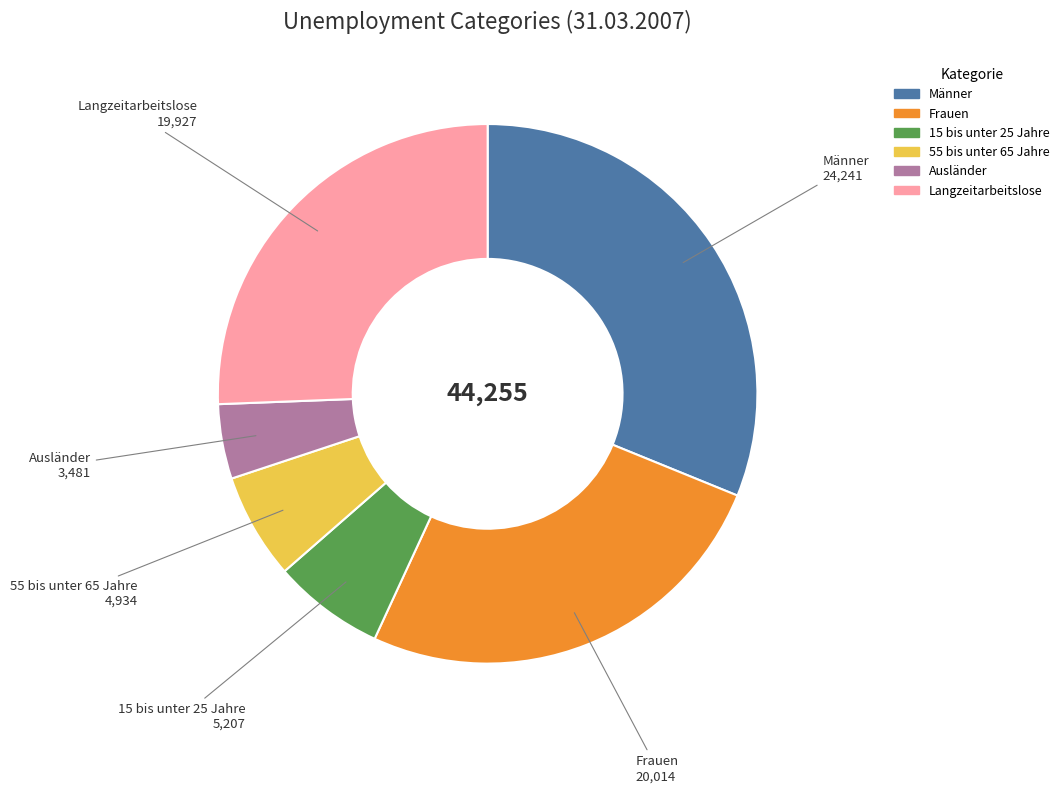

Is there a majority slice in this chart?

No